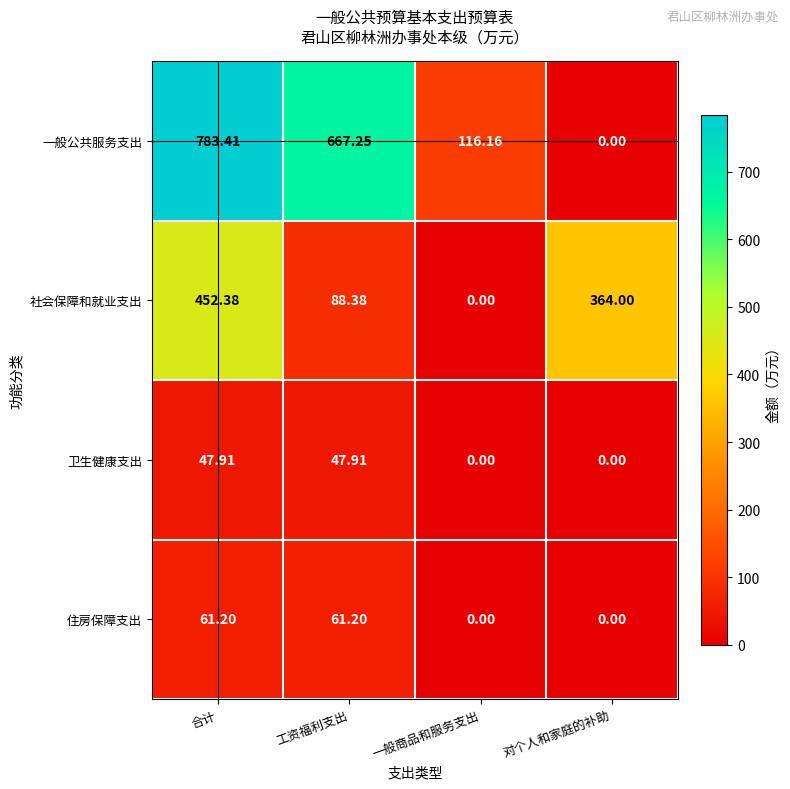

What is the total value across all series at 对个人和家庭的补助?

364.0